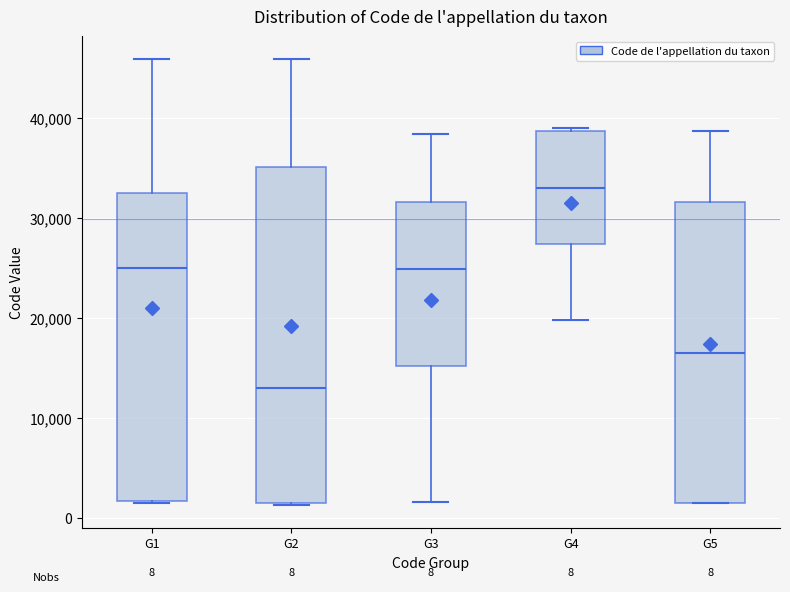

Which box has the lowest median line?

G2